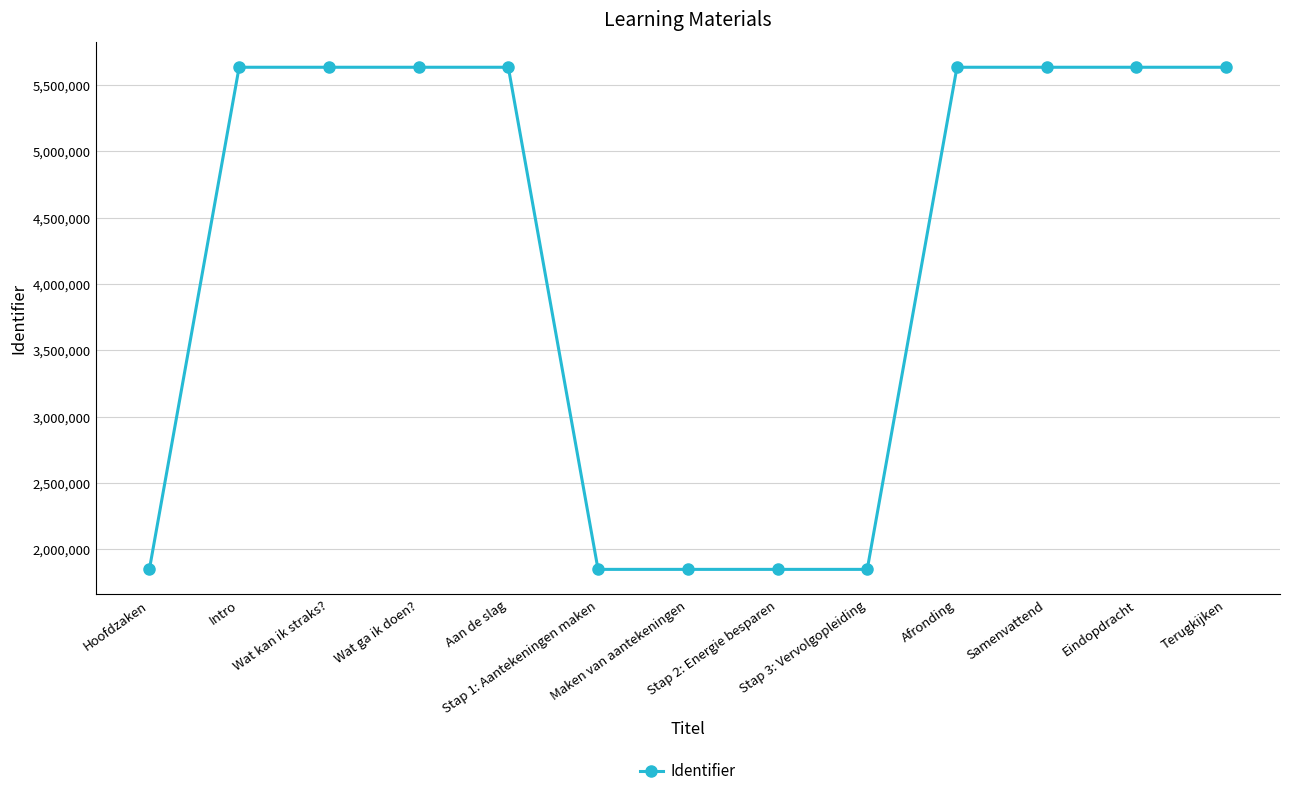

What is the sum of all values?

54316255